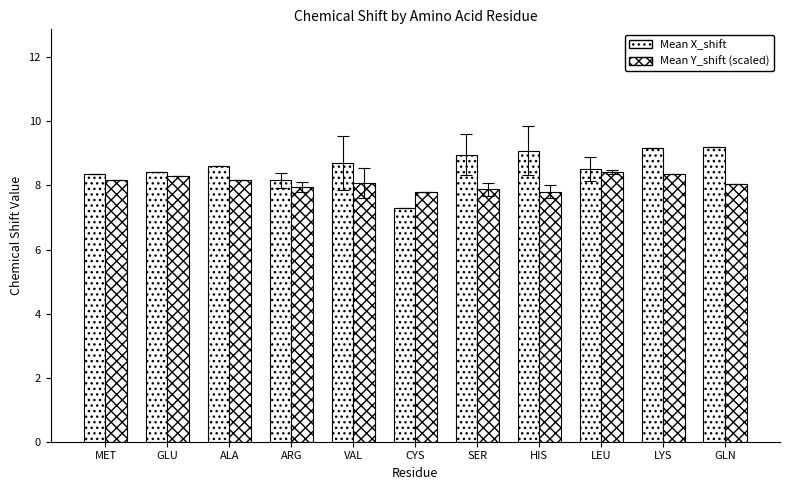

What is the maximum value shown in the chart?

9.2